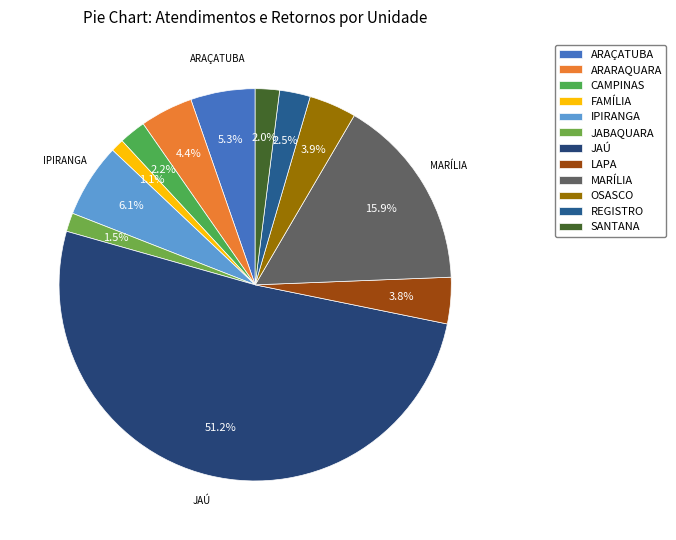

Is it true that FAMÍLIA is 1% of the pie?

True